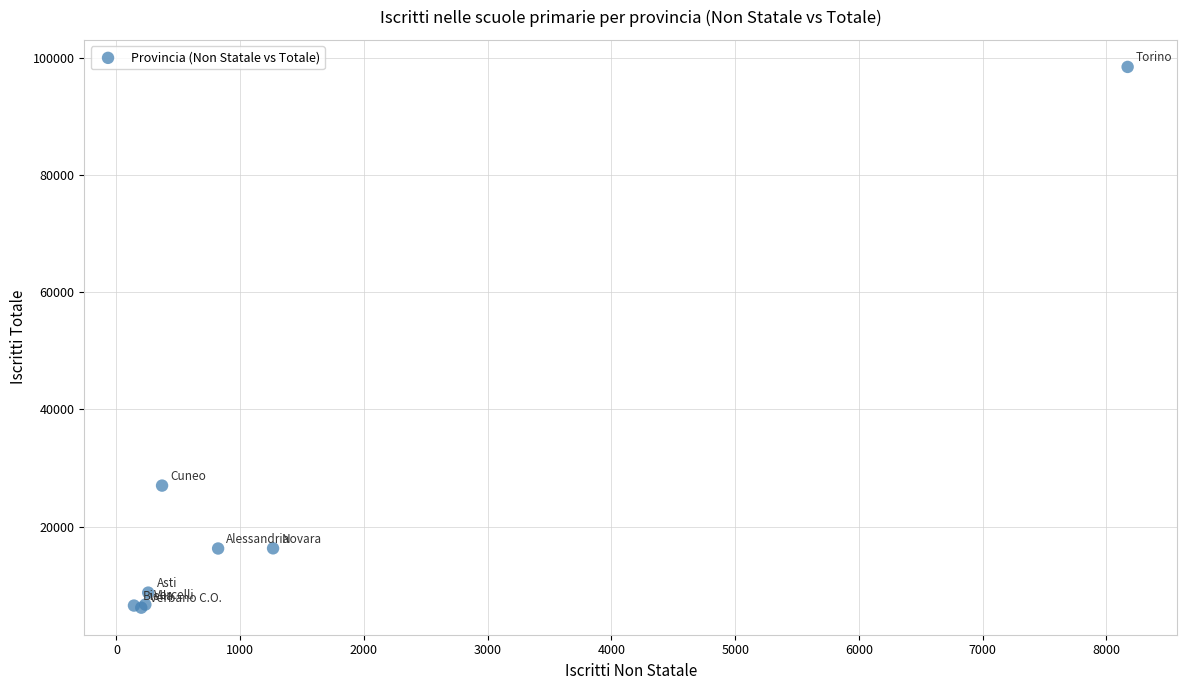

What Y value in the scatter plot is closest to 52309?

27002